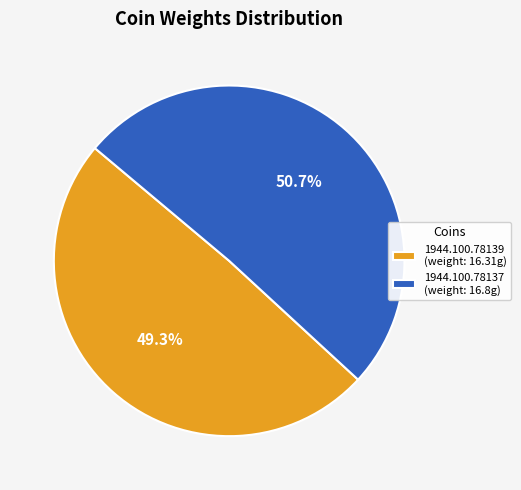

Between 1944.100.78137 and 1944.100.78139, which is larger?

1944.100.78137